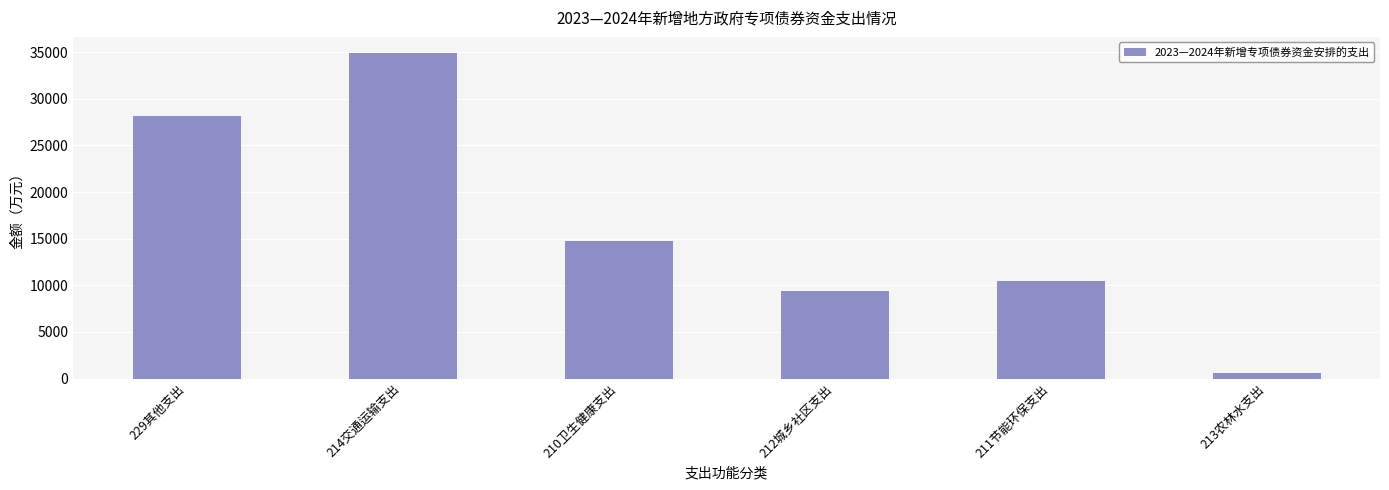

Which label corresponds to the largest value in the chart?

214交通运输支出